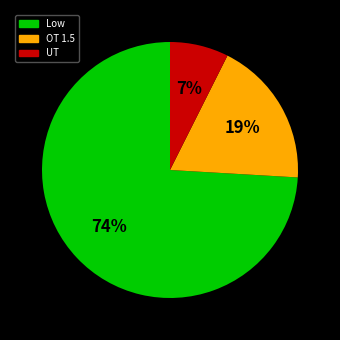

Which category accounts for the majority?

Low